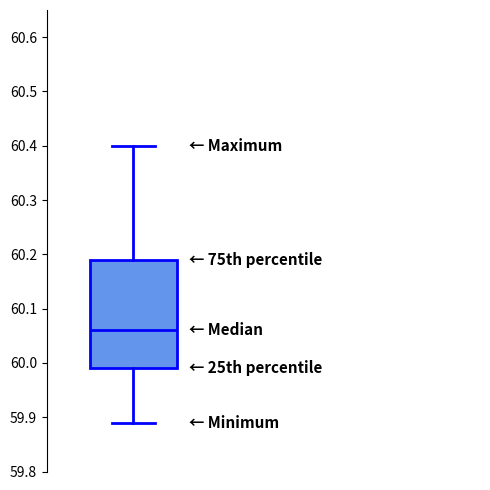

Where does the median line of the box sit on the y-axis? The values are not printed on the chart, so give them approximately, as read against the axis.

60.06